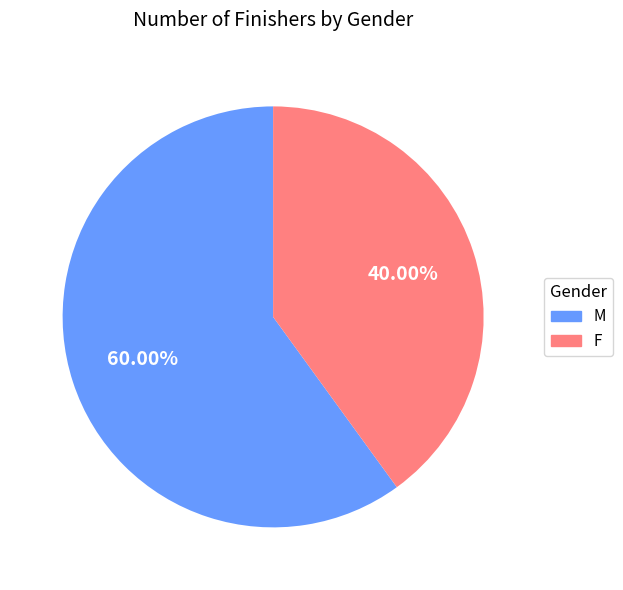

What portion of the pie excludes M?

40.0%